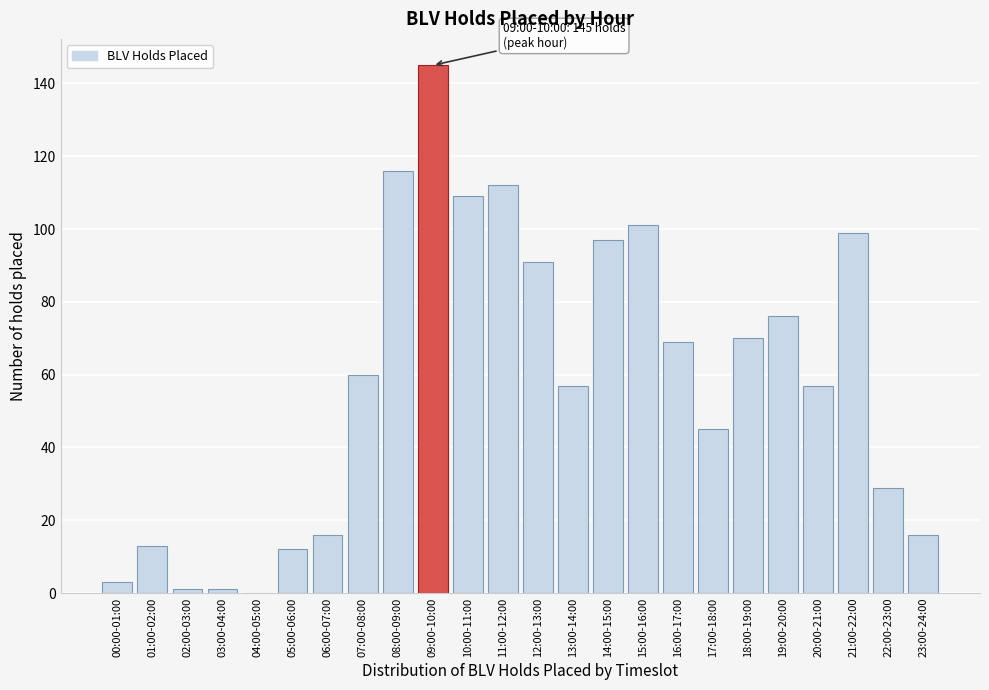

Reading left to right, extract all data points from this chart.

00:00-01:00=3	01:00-02:00=13	02:00-03:00=1	03:00-04:00=1	04:00-05:00=0	05:00-06:00=12	06:00-07:00=16	07:00-08:00=60	08:00-09:00=116	09:00-10:00=145	10:00-11:00=109	11:00-12:00=112	12:00-13:00=91	13:00-14:00=57	14:00-15:00=97	15:00-16:00=101	16:00-17:00=69	17:00-18:00=45	18:00-19:00=70	19:00-20:00=76	20:00-21:00=57	21:00-22:00=99	22:00-23:00=29	23:00-24:00=16